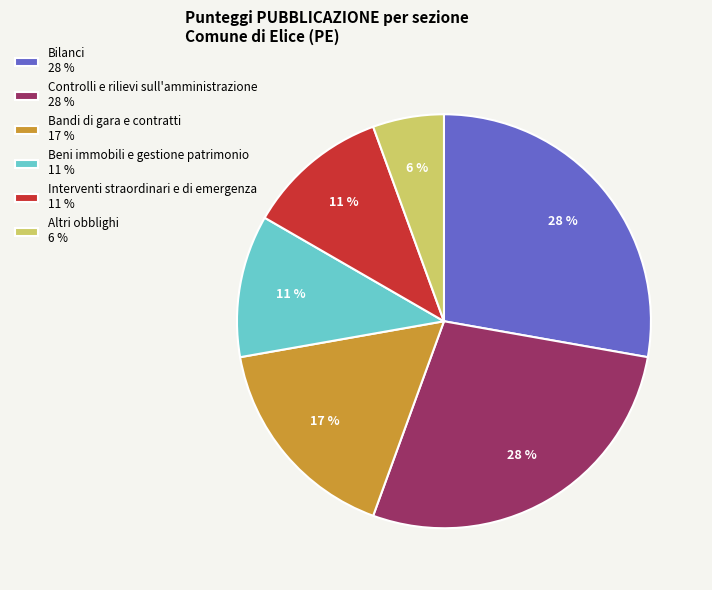

Is the sum of Interventi straordinari e di emergenza 11 % and Beni immobili e gestione patrimonio 11 % greater than half?

No